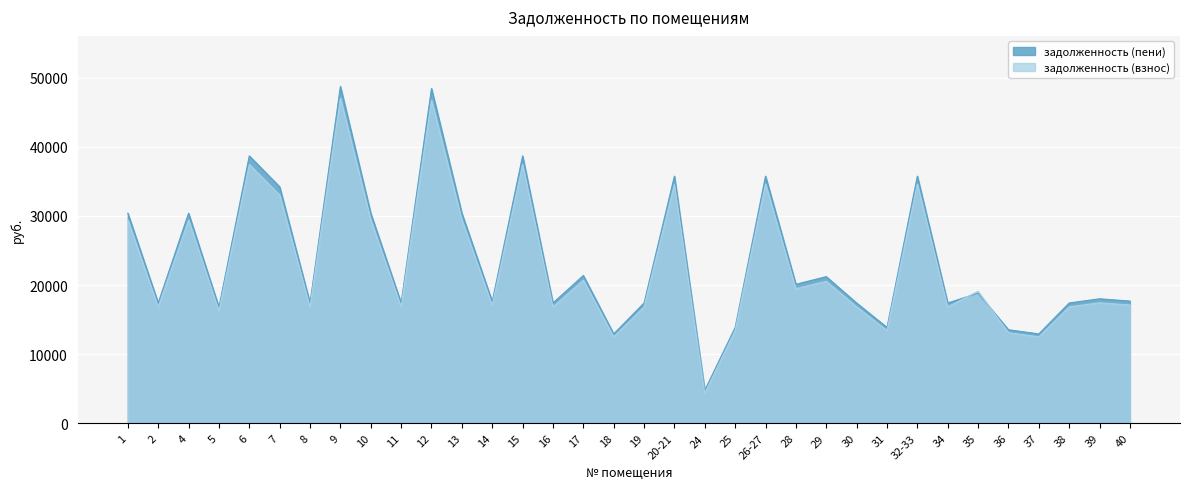

Rank the series by their maximum value, from highest to lowest.

задолженность (пени), задолженность (взнос)